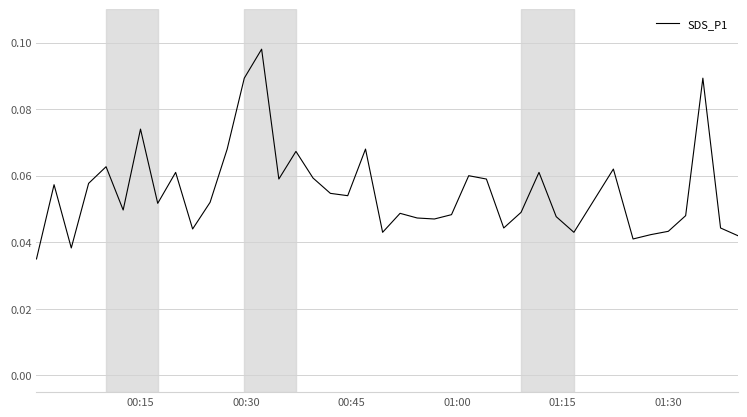

Count the values in the range 0 to 1.

40